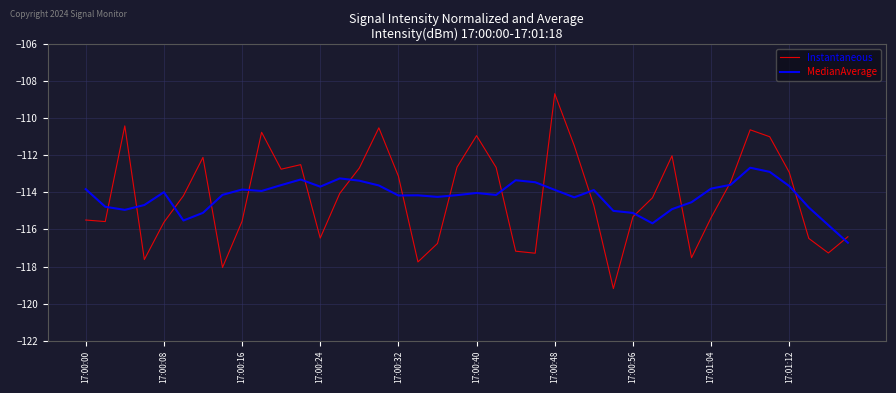

What is the maximum value for Instantaneous?

-108.7